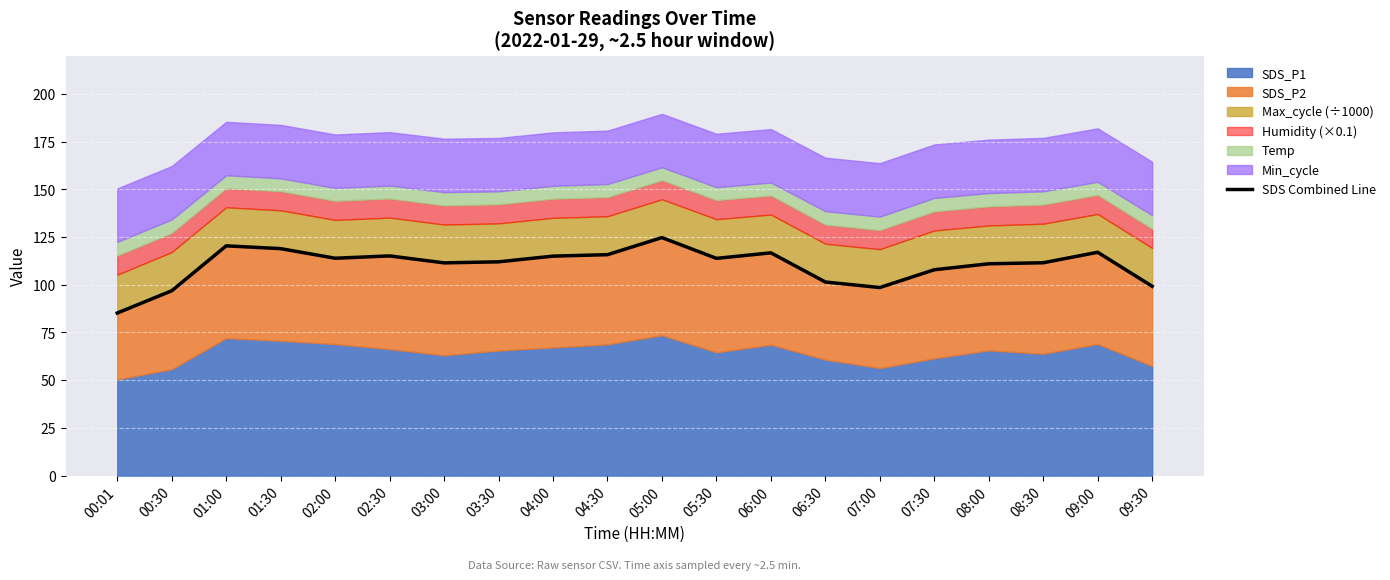

List the labels in order of value, smallest first.

00:01, 00:30, 07:00, 09:30, 06:30, 07:30, 08:00, 03:00, 08:30, 03:30, 05:30, 02:00, 04:00, 02:30, 04:30, 06:00, 09:00, 01:30, 01:00, 05:00